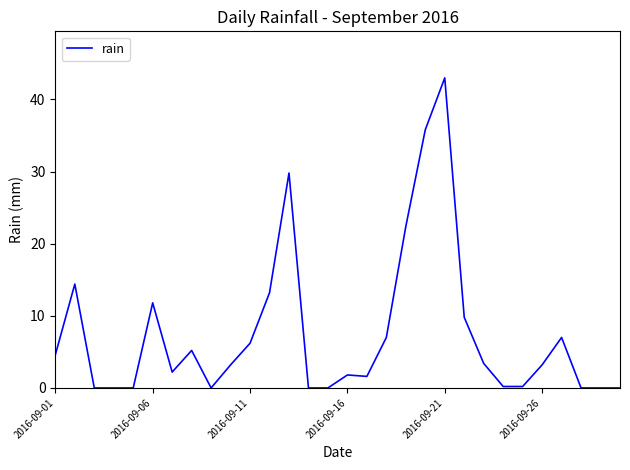

Reading left to right, extract all data points from this chart.

4.6	14.4	0.0	0.0	0.0	11.8	2.2	5.2	0.0	3.2	6.2	13.2	29.8	0.0	0.0	1.8	1.6	7.0	22.4	35.8	43.0	9.8	3.4	0.2	0.2	3.2	7.0	0.0	0.0	0.0